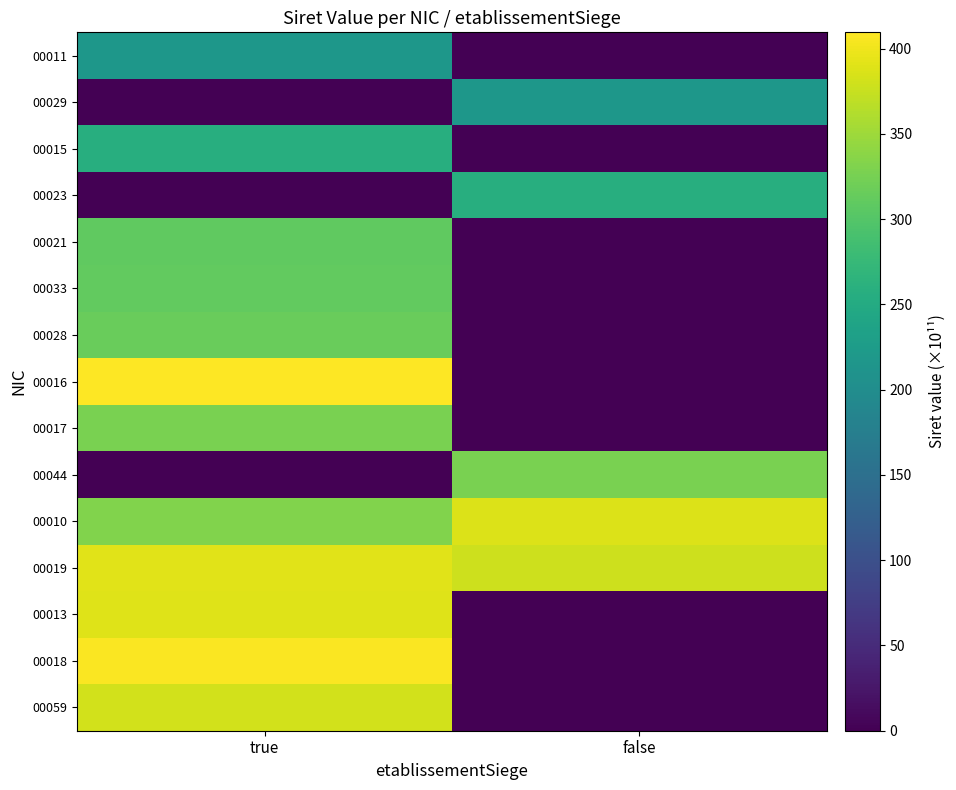

At which category is the sum across all series the highest?

true